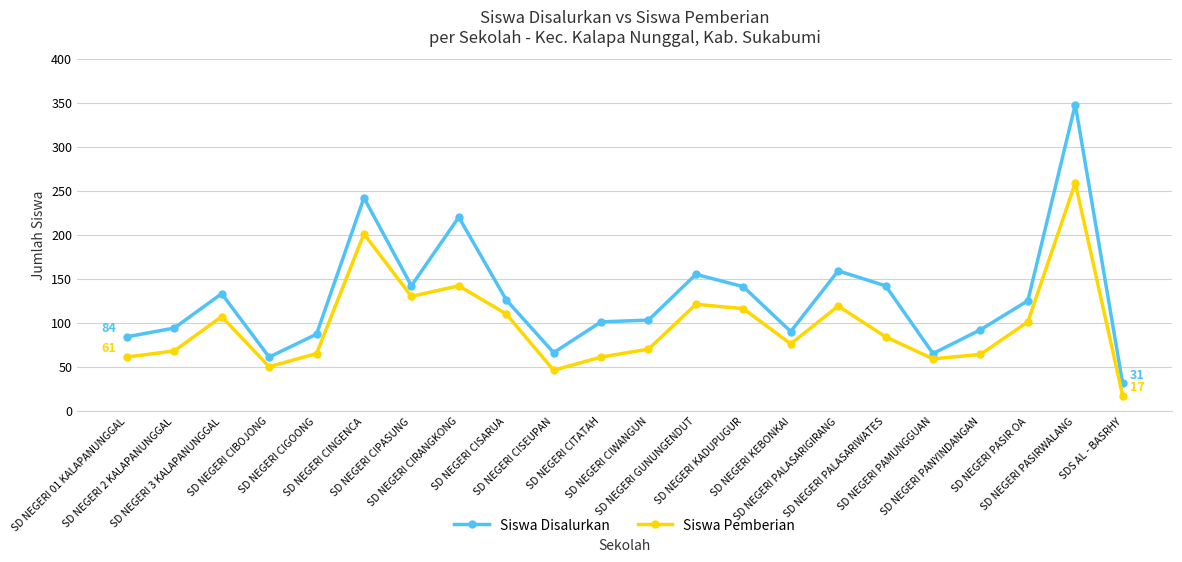

True or false: Siswa Pemberian and Siswa Disalurkan cross at least once.

False